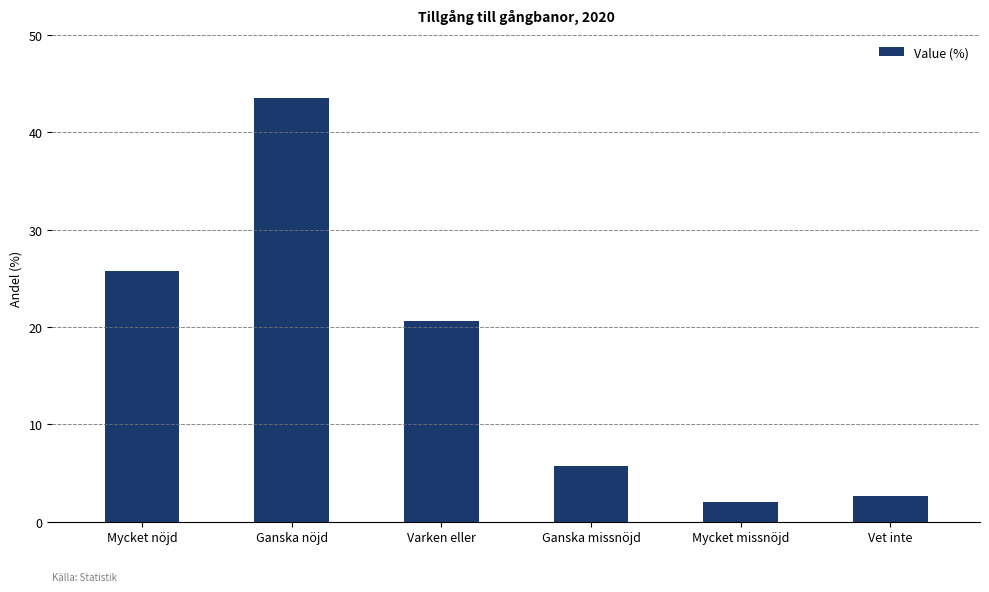

At which category does the chart reach its minimum across all series?

Mycket missnöjd